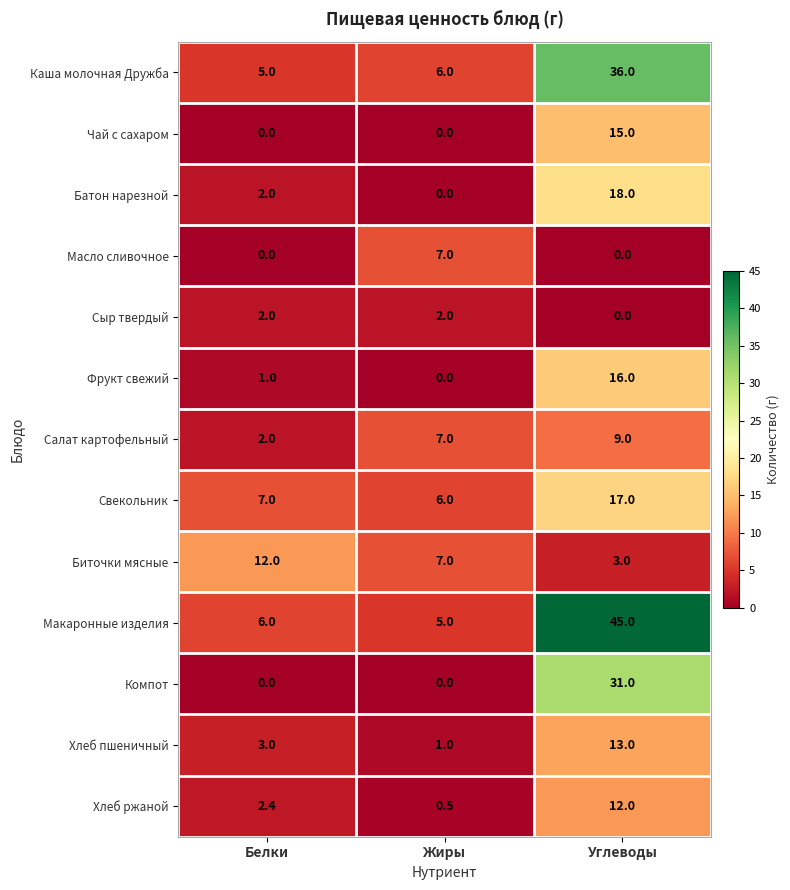

Which category has the highest value in the Каша молочная Дружба series?

Углеводы